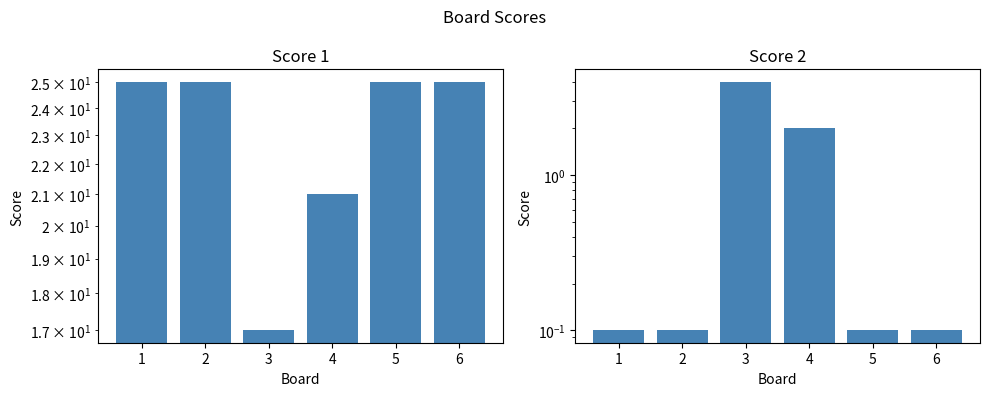

True or false: Score 2 has a value of 0.1 at 1.

True